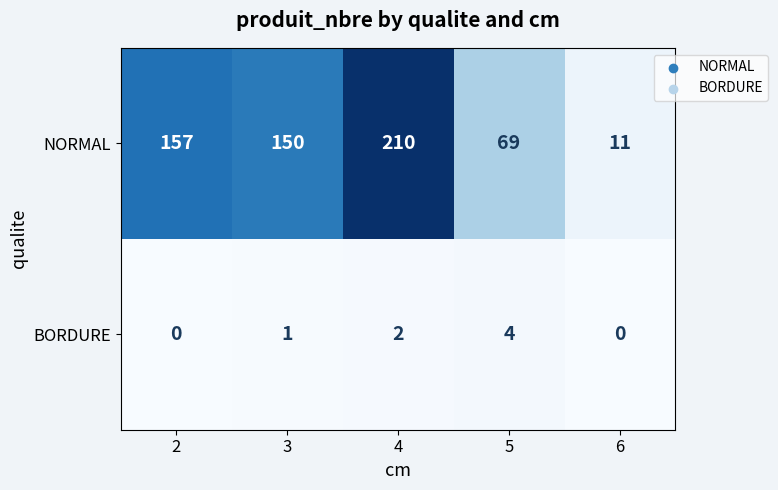

At which category is the sum across all series the highest?

4